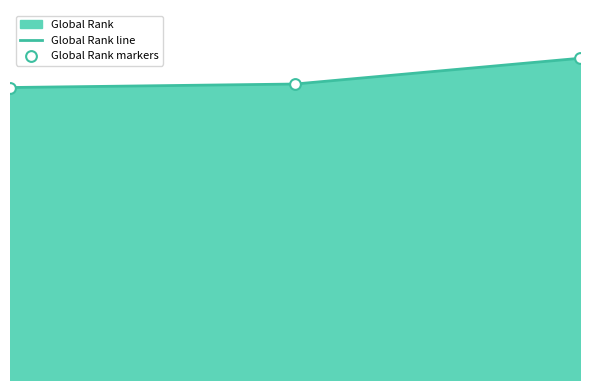

Does the chart have visible grid lines?

No